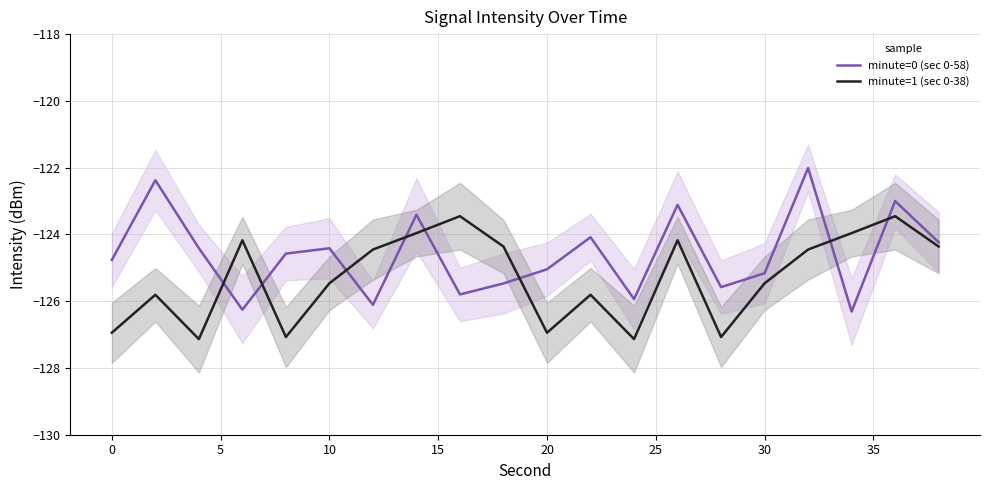

What is the minimum value for minute=1 (sec 0-38)?

-127.1